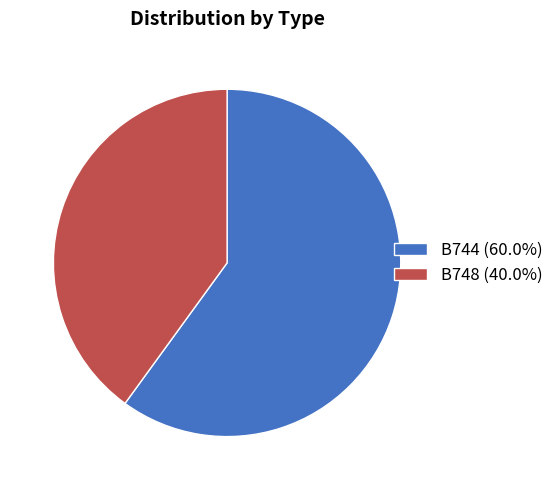

Approximately how many times larger is the value at B744 compared to B748?

1.5